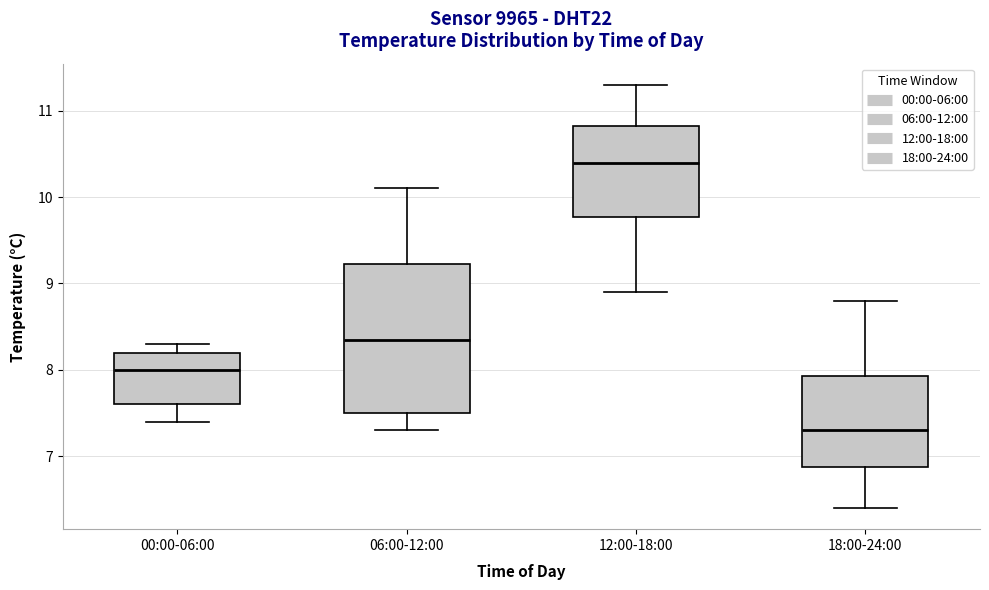

Reading left to right, transcribe this box plot: for each box, give where its median line is, the range the box spans, and where its two whiskers end, as read against the y-axis. The values are not printed on the chart, so give them approximately, as read against the axis.

00:00-06:00: median 8.0, box 7.6 to 8.2, whiskers 7.4 to 8.3
06:00-12:00: median 8.4, box 7.5 to 9.2, whiskers 7.3 to 10.1
12:00-18:00: median 10.4, box 9.8 to 10.8, whiskers 8.9 to 11.3
18:00-24:00: median 7.3, box 6.9 to 7.9, whiskers 6.4 to 8.8